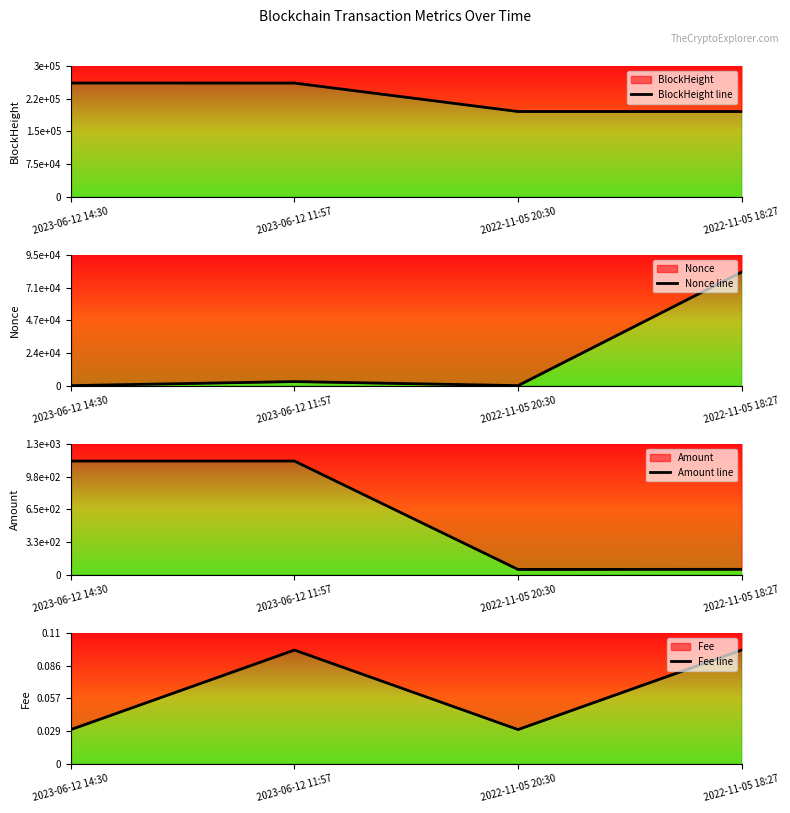

Reading left to right, list all the values displayed in this chart.

BlockHeight line: 259960.0	259928.0	194829.0	194805.0
Nonce line: 1.0	2946.0	0.0	82459.0
Amount line: 1136.5	1136.5	52.0	53.0
Fee line: 0.0	0.1	0.0	0.1